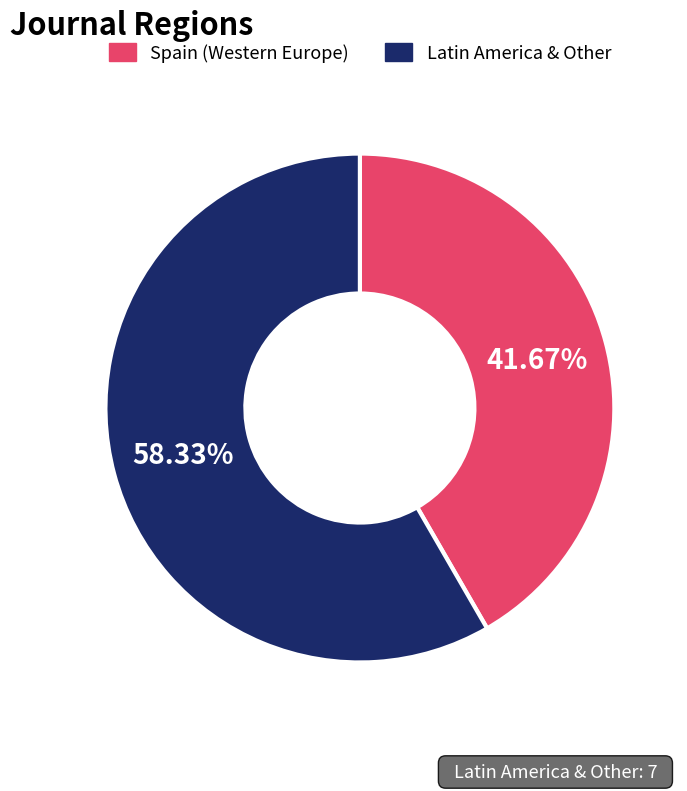

Is there a majority slice in this chart?

Yes